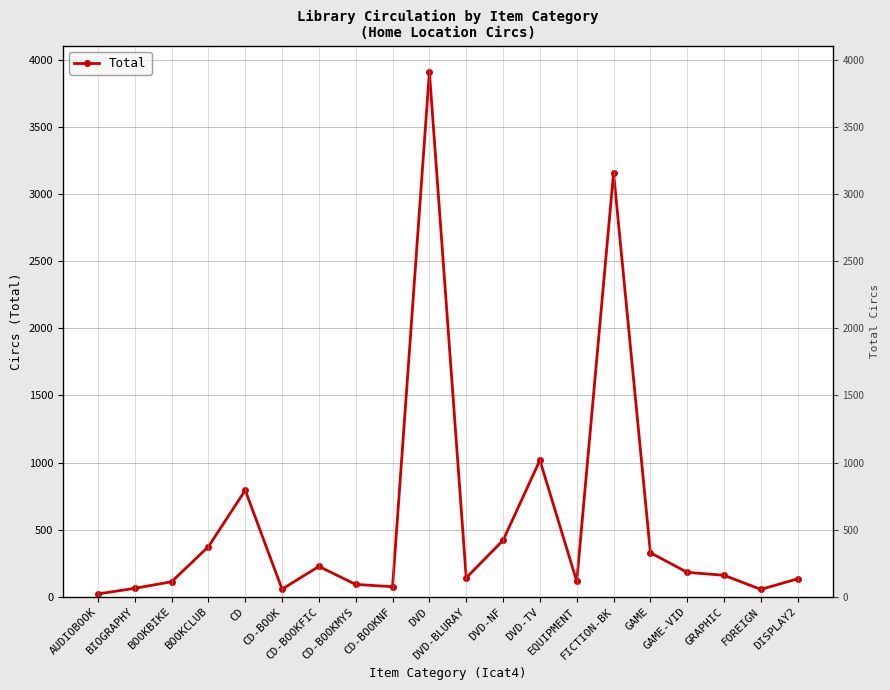

What is the value of the 14th point from the left?

116